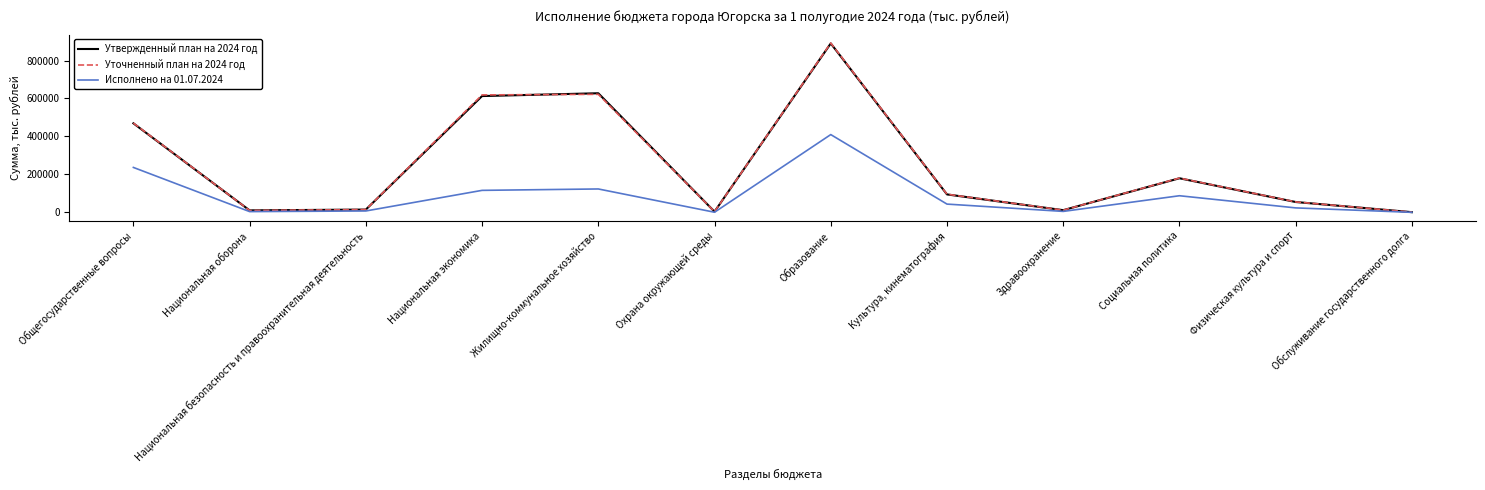

What is the maximum value for Исполнено на 01.07.2024?

410000.0